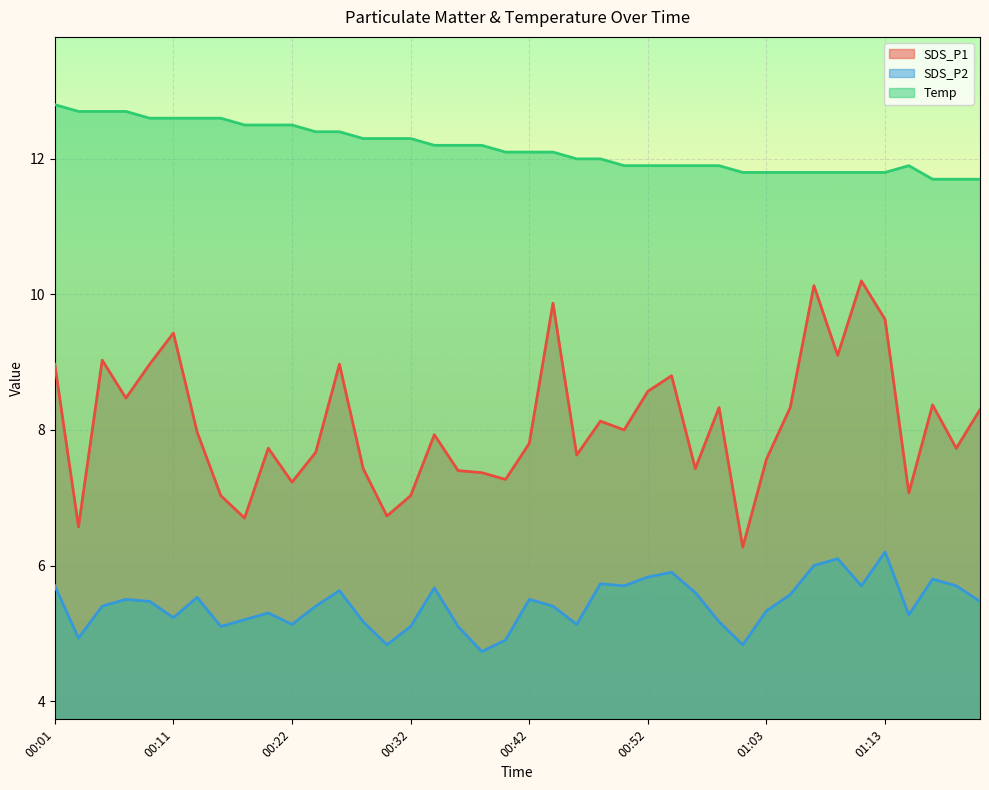

How many data points in SDS_P1 are above 7?

36